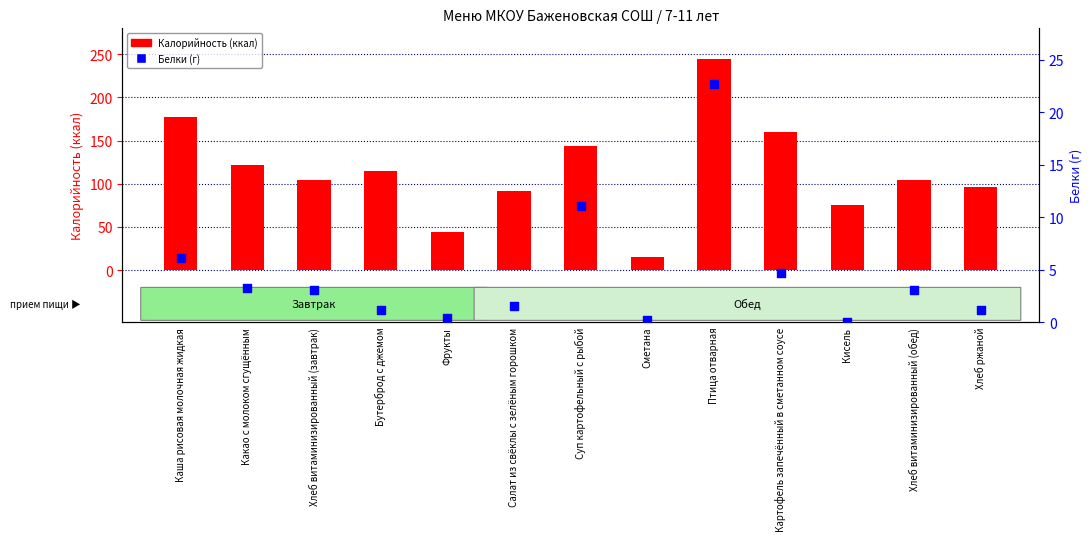

What are all the series names shown in the legend?

Калорийность (ккал), Белки (г)